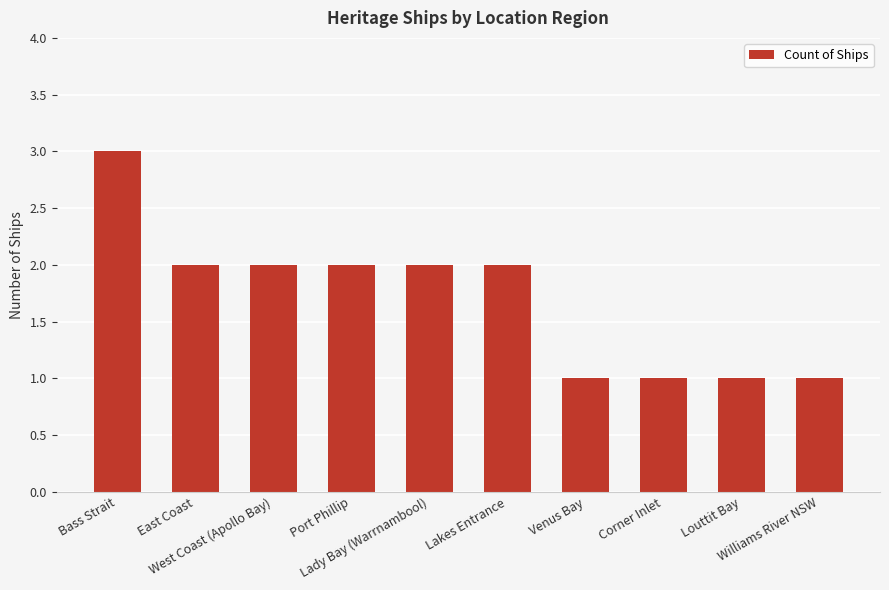

What is the label of the 9th bar from the right?

East Coast